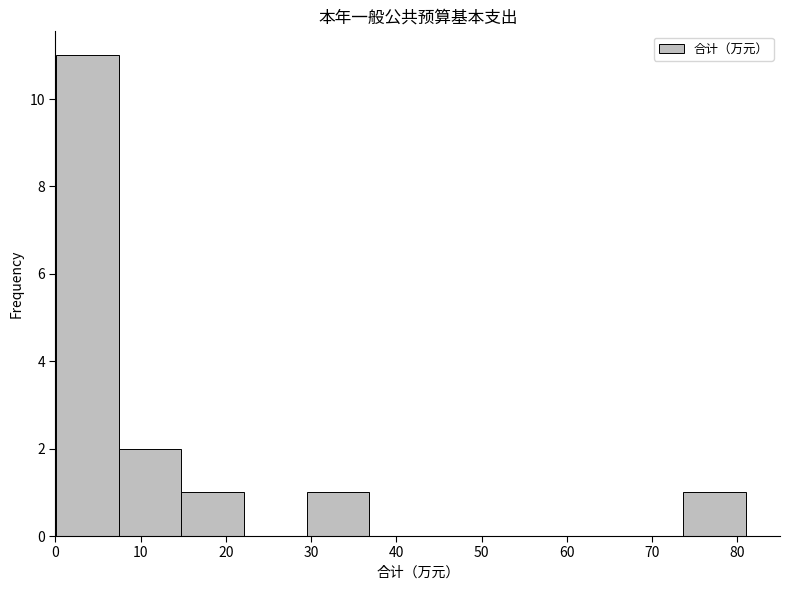

Reading left to right, transcribe this chart: for each bar, give the range it covers on the x-axis and its height. Neither the bar edges nor the heights are printed on the chart, so give them approximately, as read against the axes.

0 to 7: 11
7 to 15: 2
15 to 22: 1
22 to 29: 0
29 to 37: 1
37 to 44: 0
44 to 52: 0
52 to 59: 0
59 to 66: 0
66 to 74: 0
74 to 81: 1